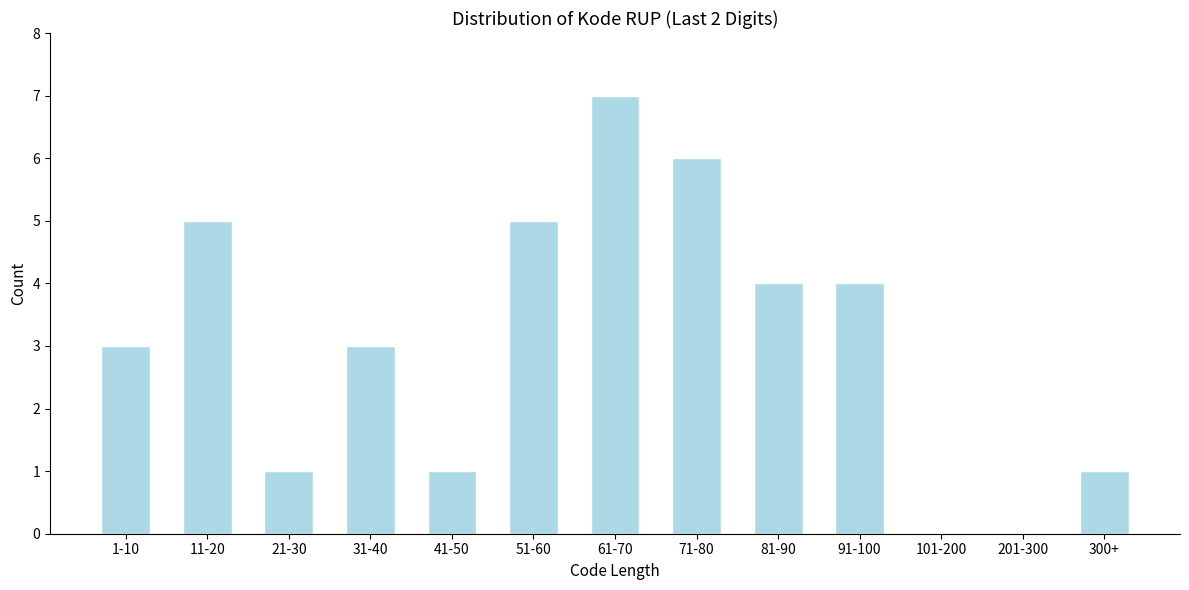

Reading right to left, extract all data points from this chart.

300+=1	201-300=0	101-200=0	91-100=4	81-90=4	71-80=6	61-70=7	51-60=5	41-50=1	31-40=3	21-30=1	11-20=5	1-10=3